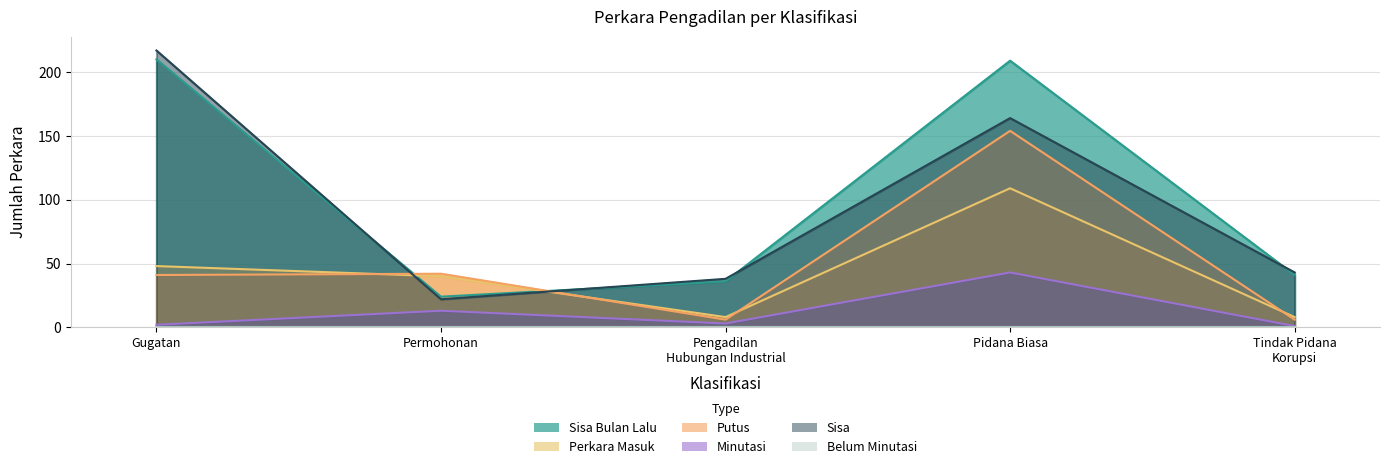

What position from the right is Gugatan?

5